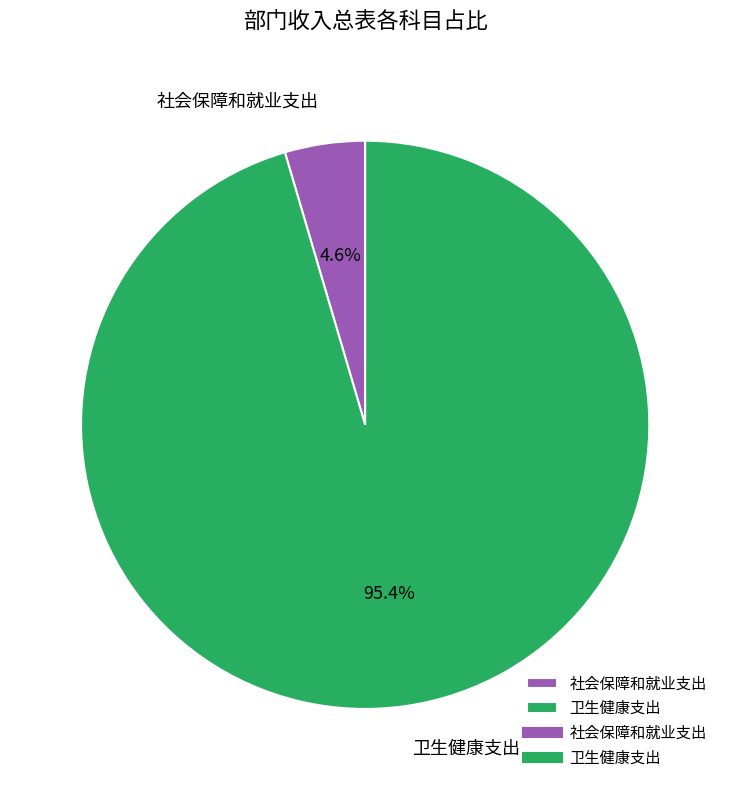

Is the sum of 社会保障和就业支出 and 卫生健康支出 greater than half?

Yes